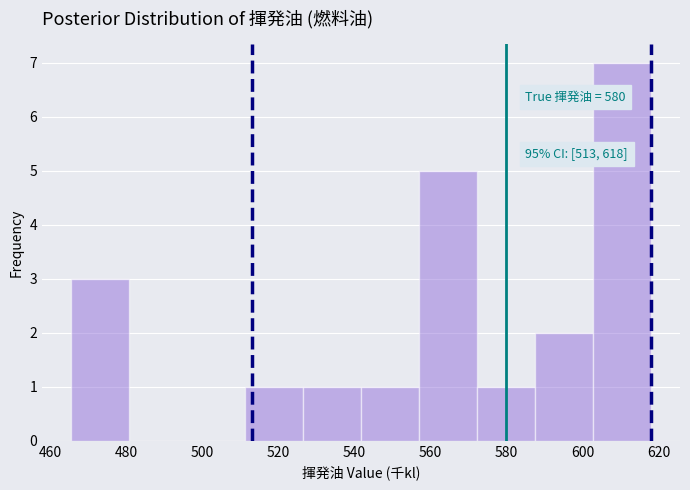

Over which range of the x-axis is the bar tallest?

602 to 618